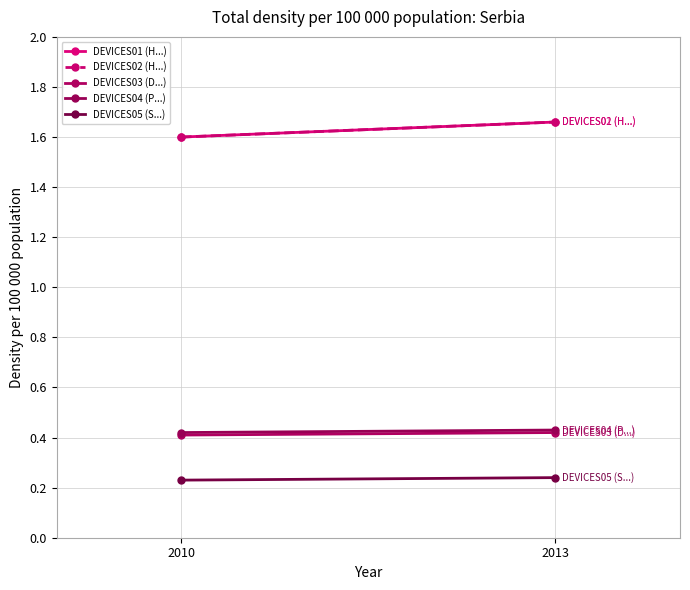

Reading left to right, extract all data points from this chart.

DEVICES01 (H...): 1.6	1.7
DEVICES02 (H...): 1.6	1.7
DEVICES03 (D...): 0.4	0.4
DEVICES04 (P...): 0.4	0.4
DEVICES05 (S...): 0.2	0.2